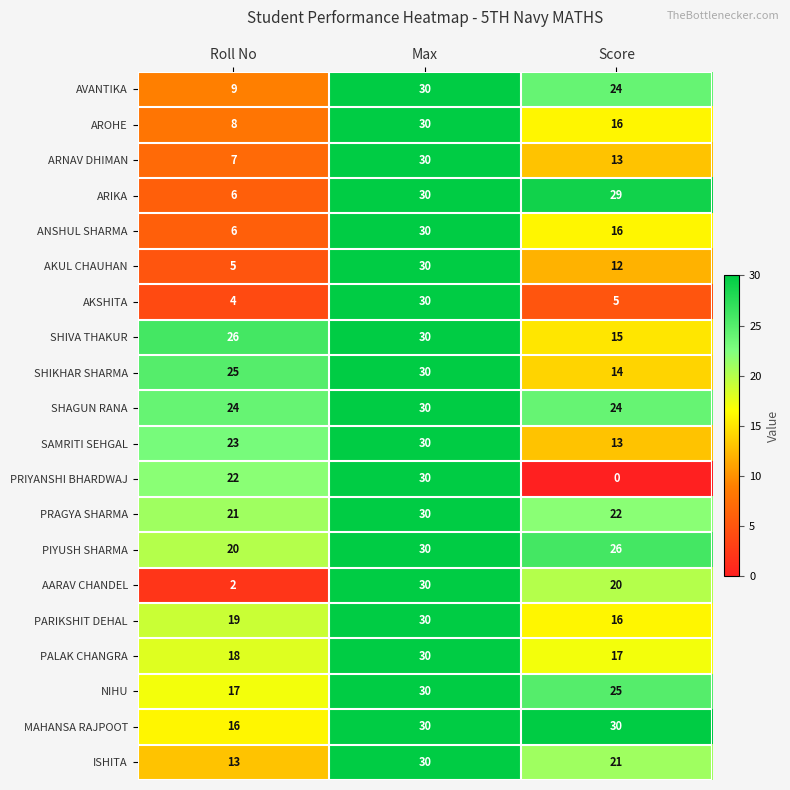

At which label does PRIYANSHI BHARDWAJ reach its peak?

Max